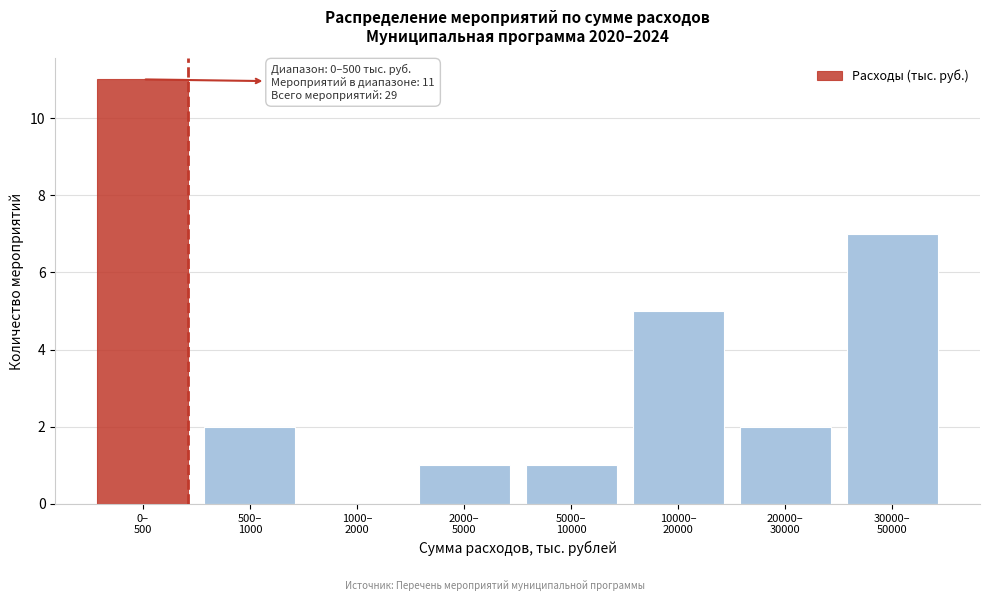

What is the sum of all values?

29